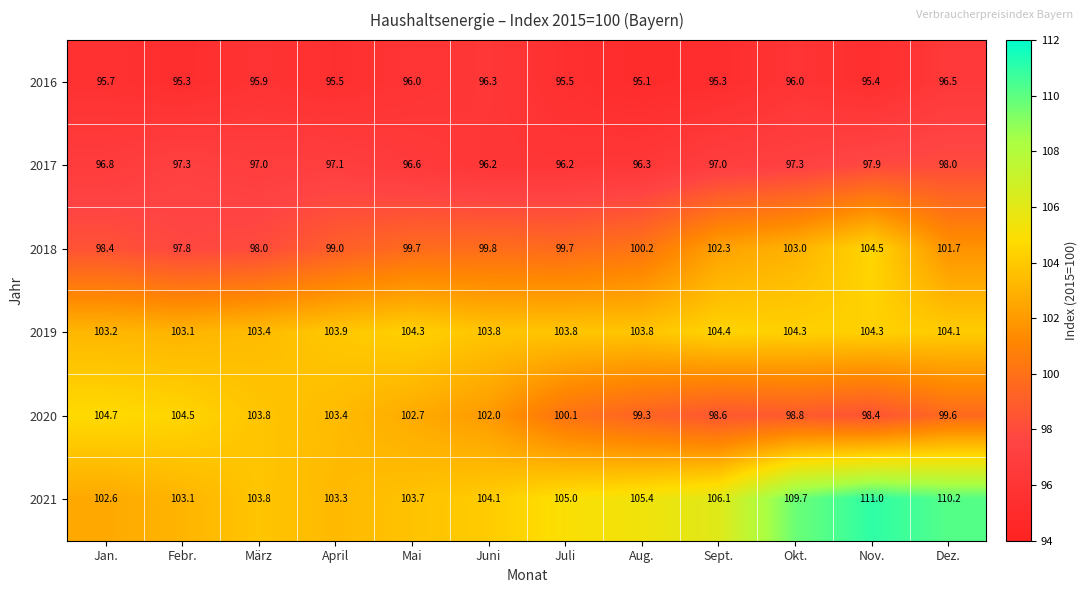

Rank the series by their maximum value, from lowest to highest.

2016, 2017, 2019, 2018, 2020, 2021